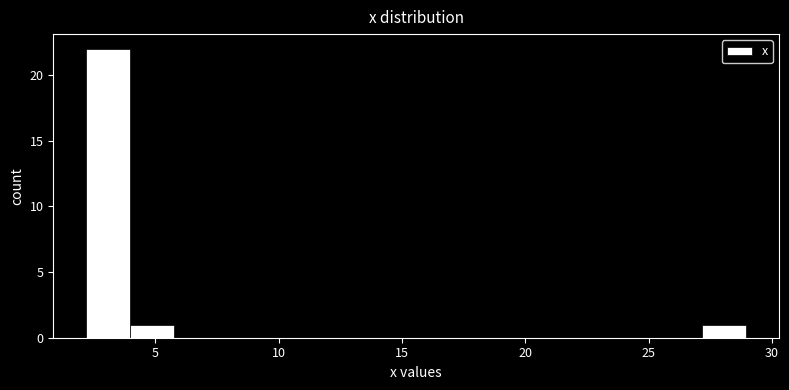

Read against the x-axis, roughly where is the centre of the tallest bar?

3.0